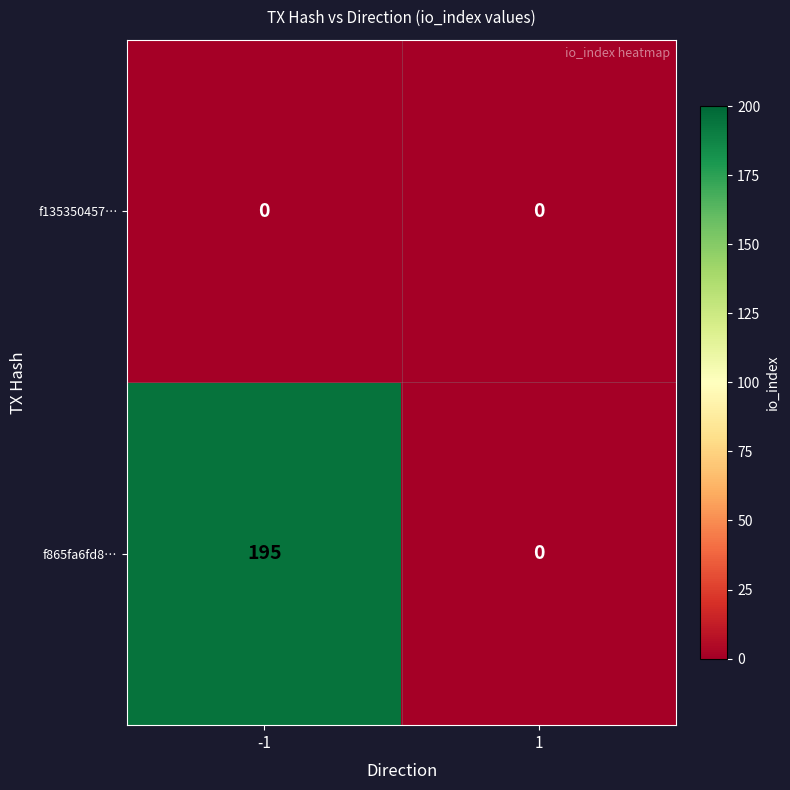

Which series changed the most between -1 and 1?

f865fa6fd8…